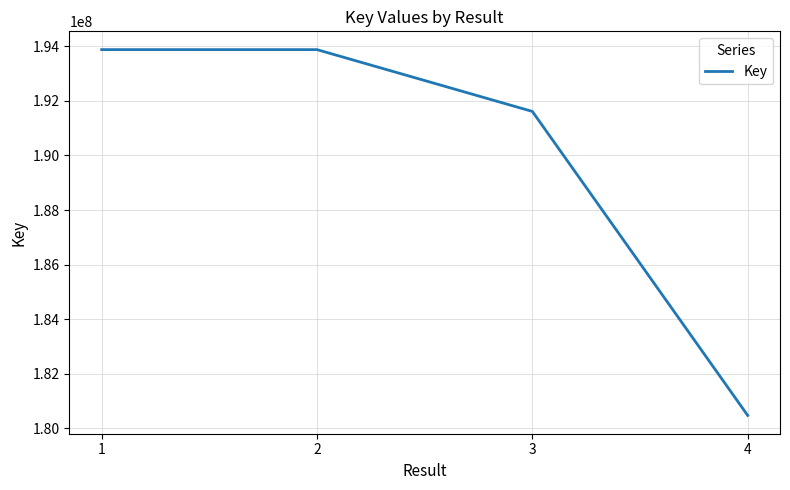

What is the difference between the values at 1 and 3?

2264852